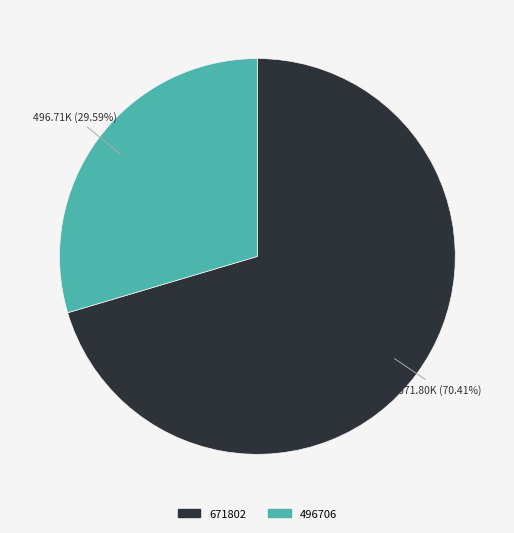

Count the number of slices in the pie.

2